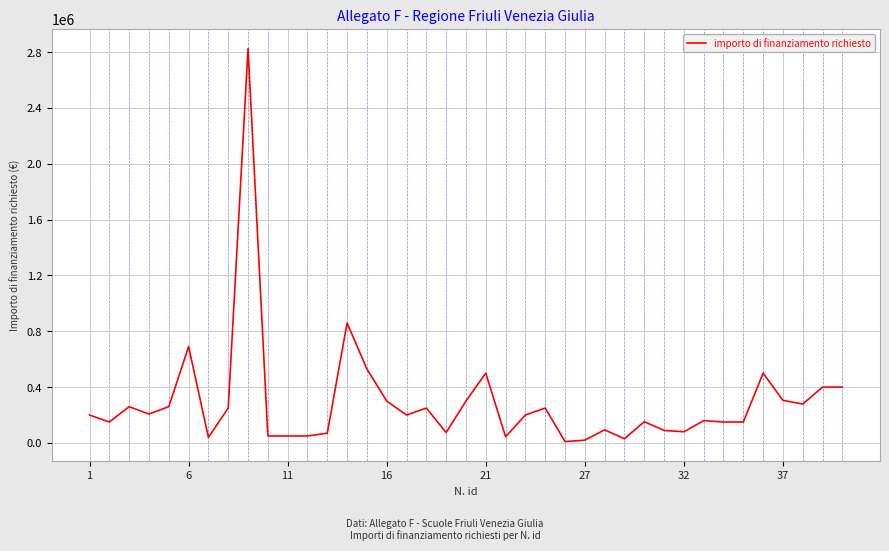

Count the number of data series in this chart.

1